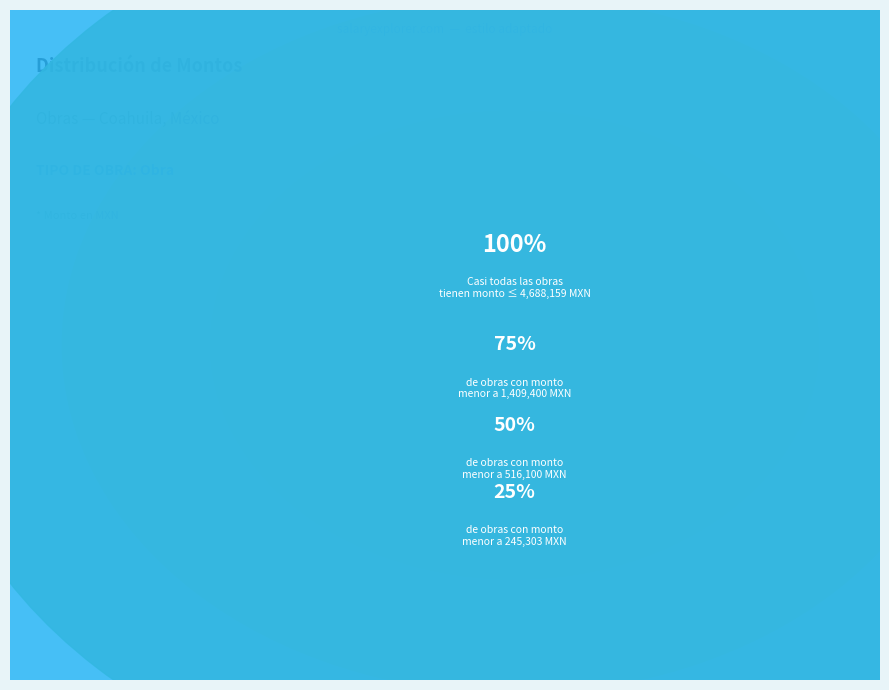

Does Obra account for over 50% of the chart?

No